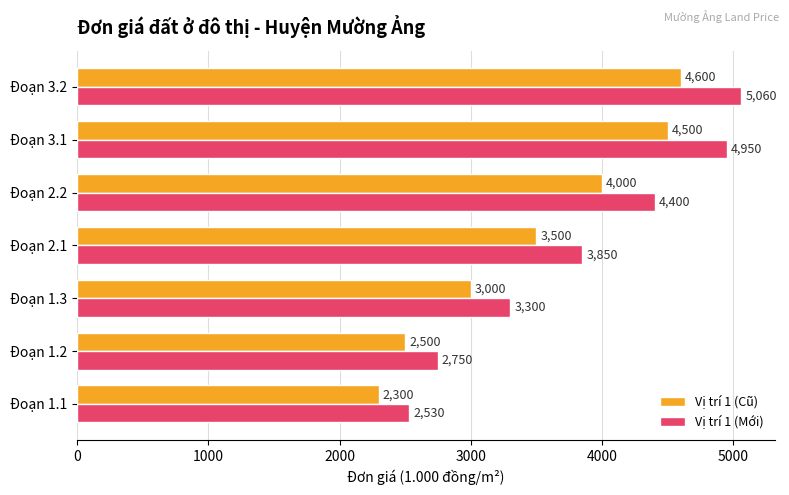

Count the number of data series in this chart.

2